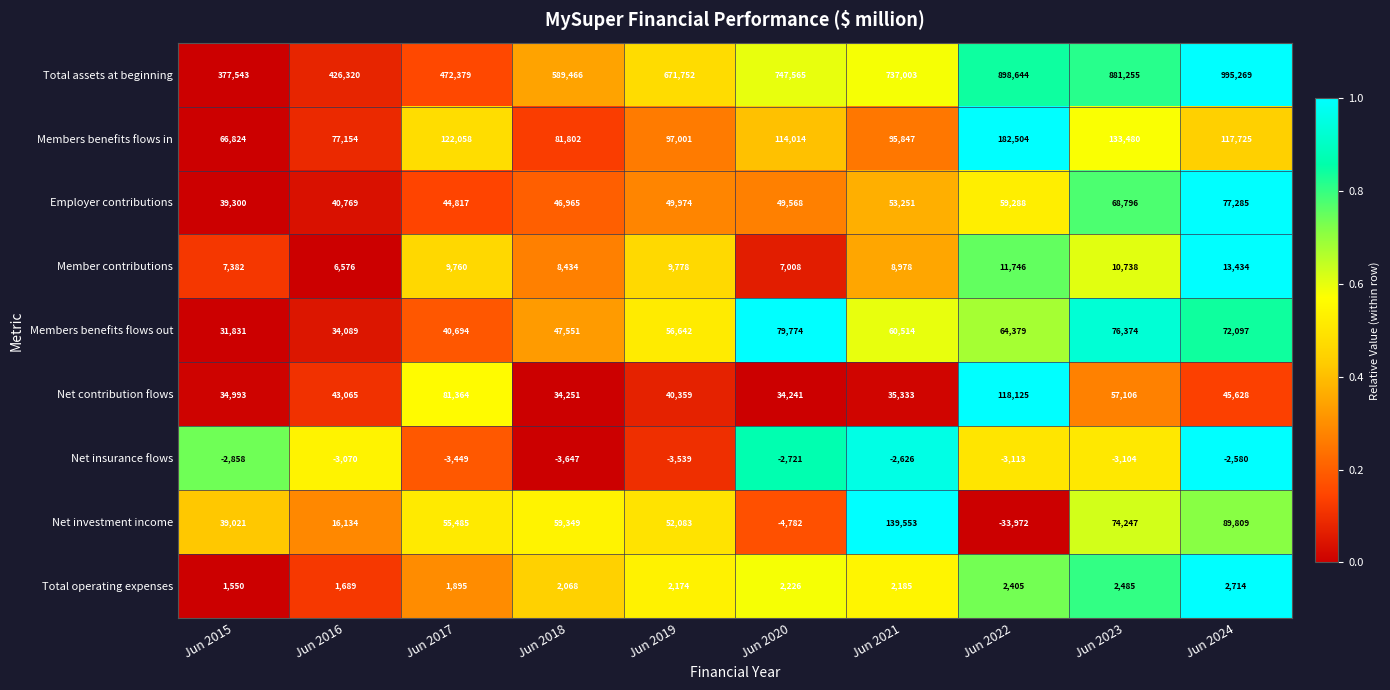

Where does the Members benefits flows in series first go above 114014?

Jun 2017